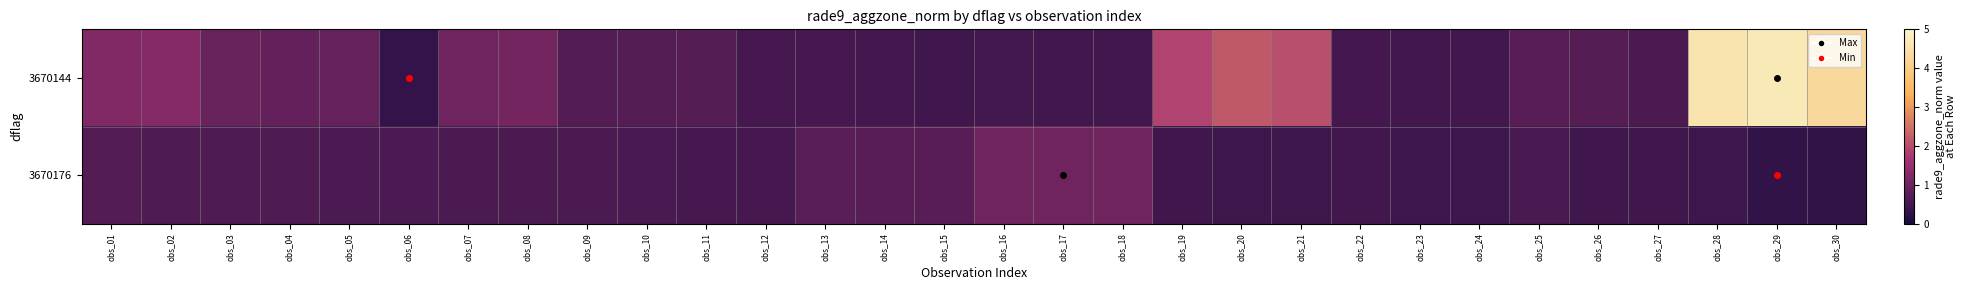

At which category is the sum across all series the highest?

obs_28